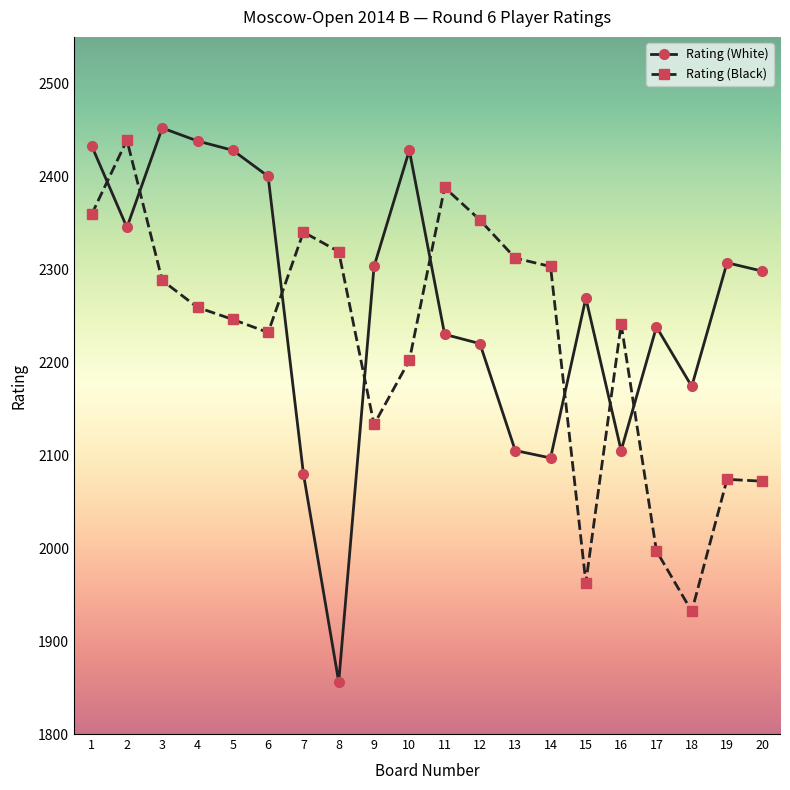

Which series changed the most between 6 and 8?

Rating (White)